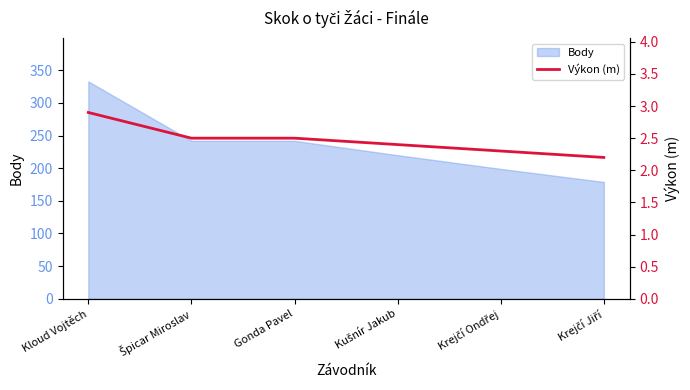

What is the minimum value shown in the chart?

2.2